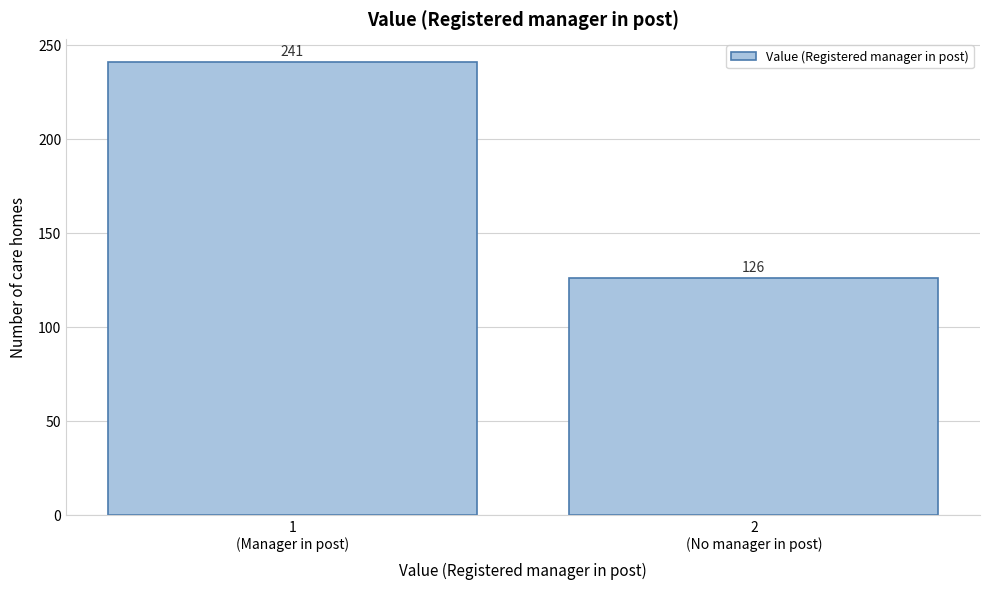

Reading left to right, extract all data points from this chart.

241	126